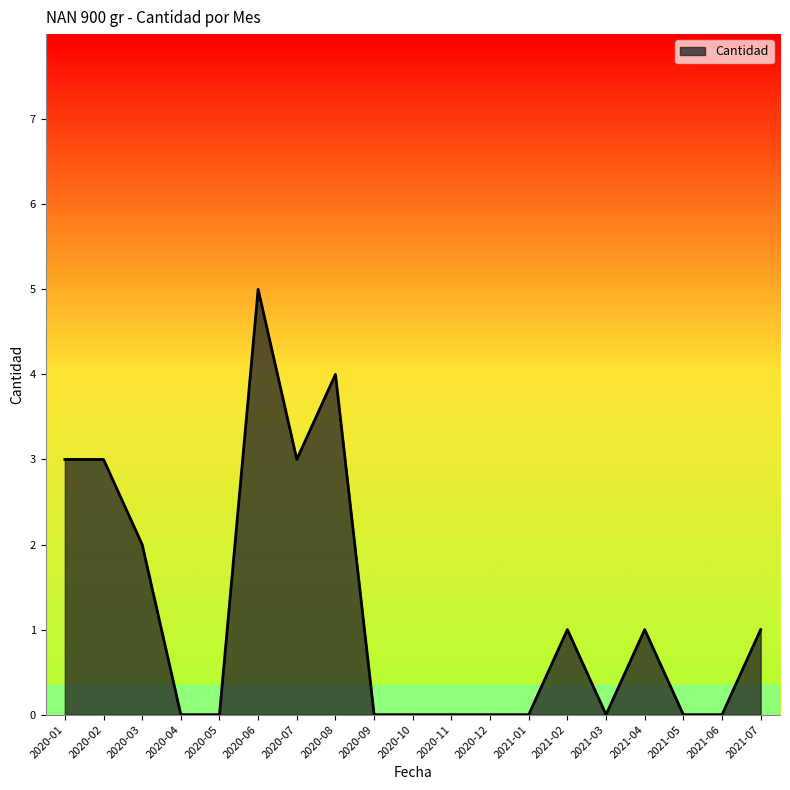

What is the change in value from 2020-01 to 2020-12?

-3